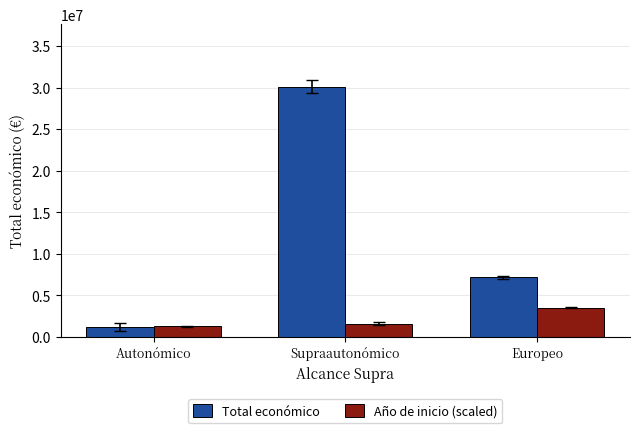

The value of Total económico at Europeo is 12056068.5. True or false?

False